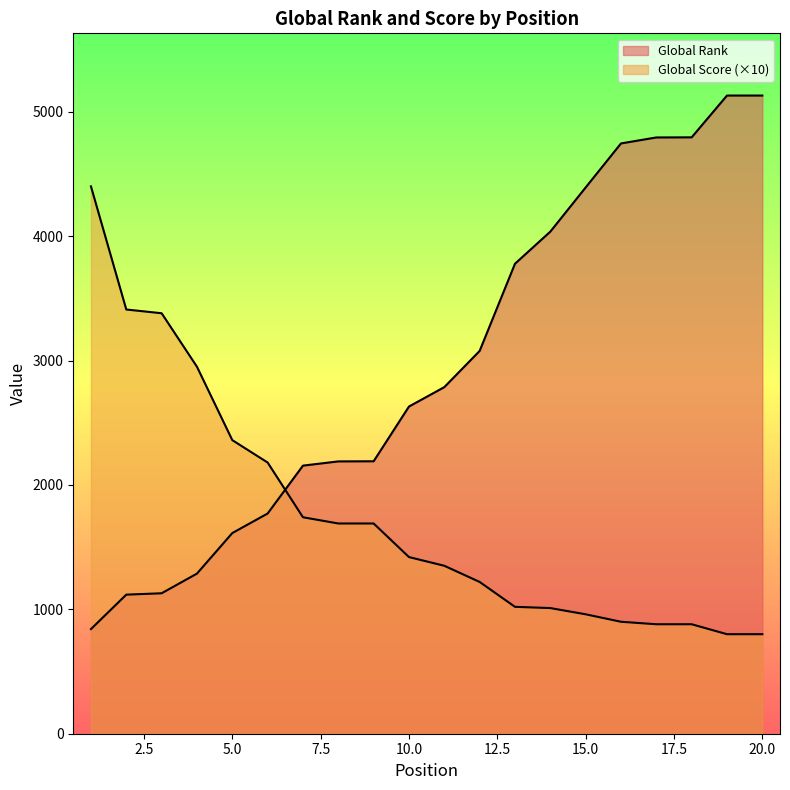

The Global Score series shows 2950 at 4. True or false?

True